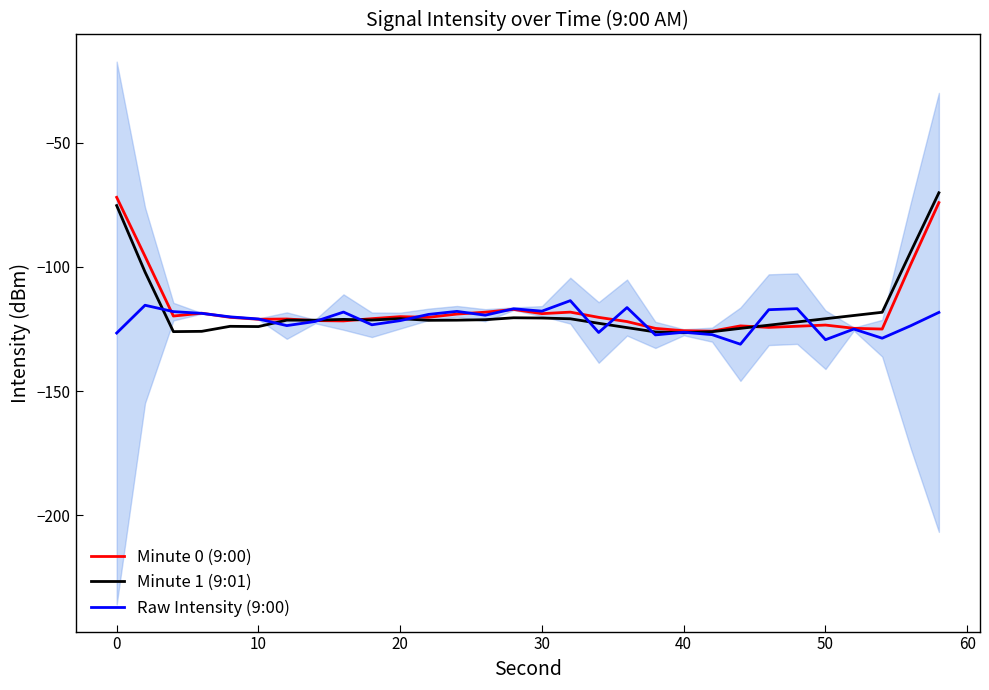

At how many categories does at least one series exceed -104?

4